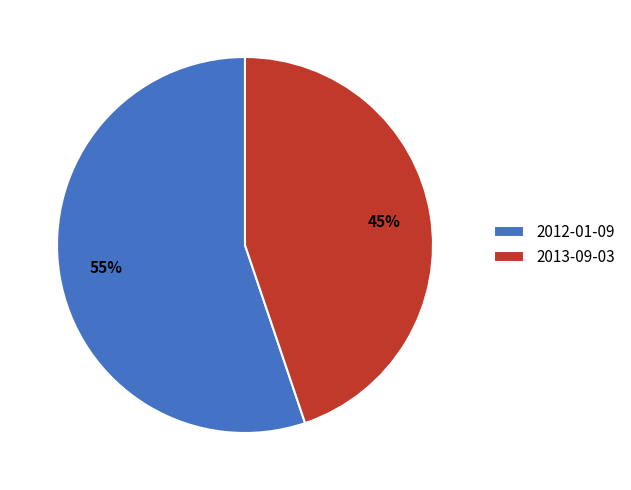

Is 2012-01-09 the majority of the pie?

Yes